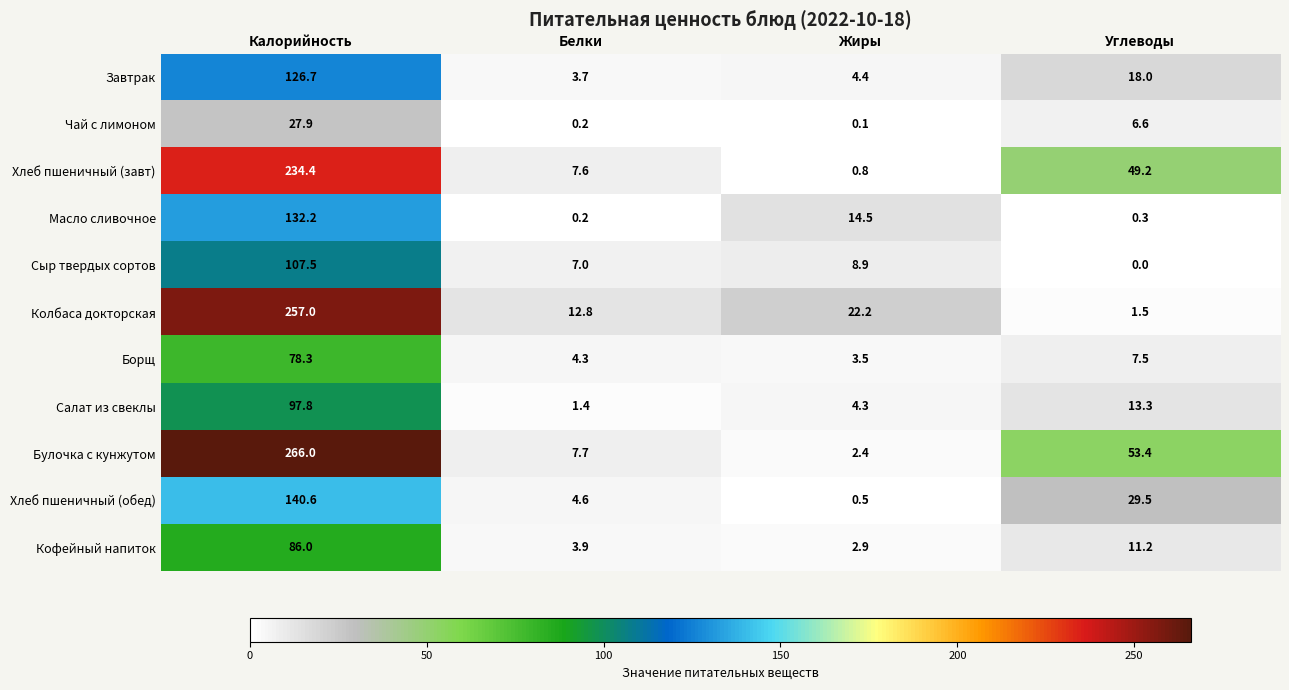

Which series changed the most between Калорийность and Углеводы?

Колбаса докторская